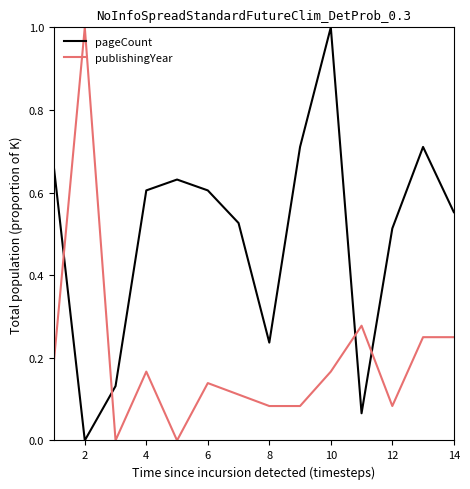

After their last crossing, which series has the higher values: publishingYear or pageCount?

pageCount